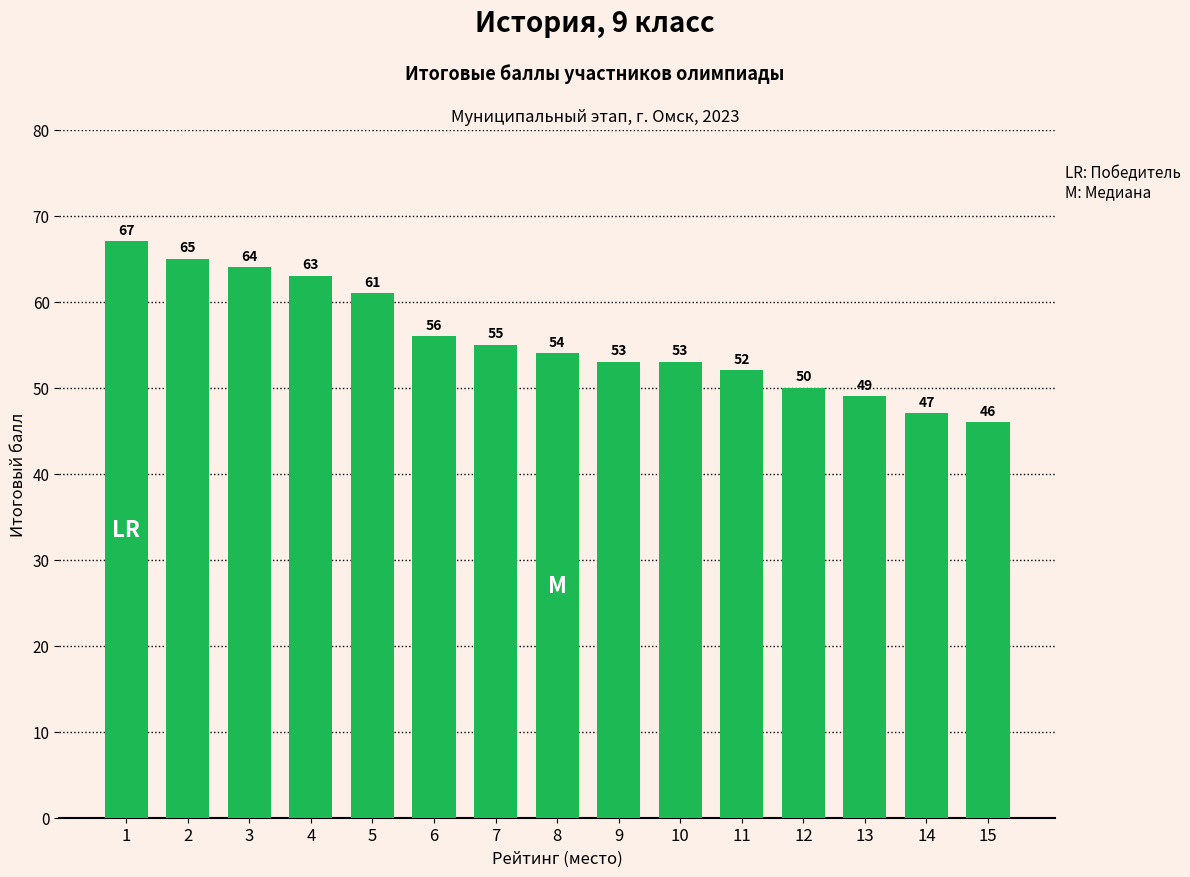

True or false: the data shows 65 at 2.

True